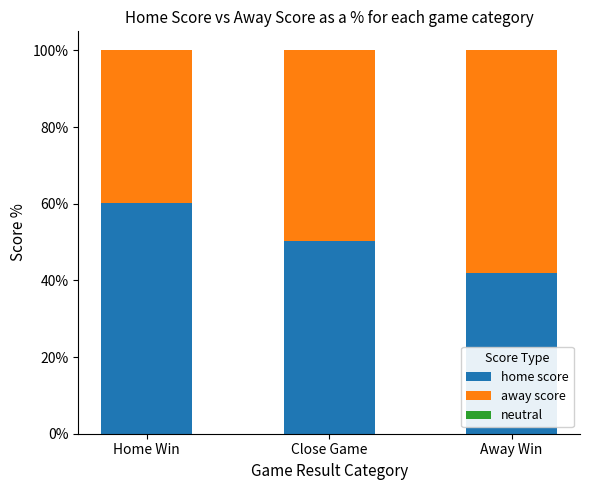

What is the total value across all series at Close Game?

100.0